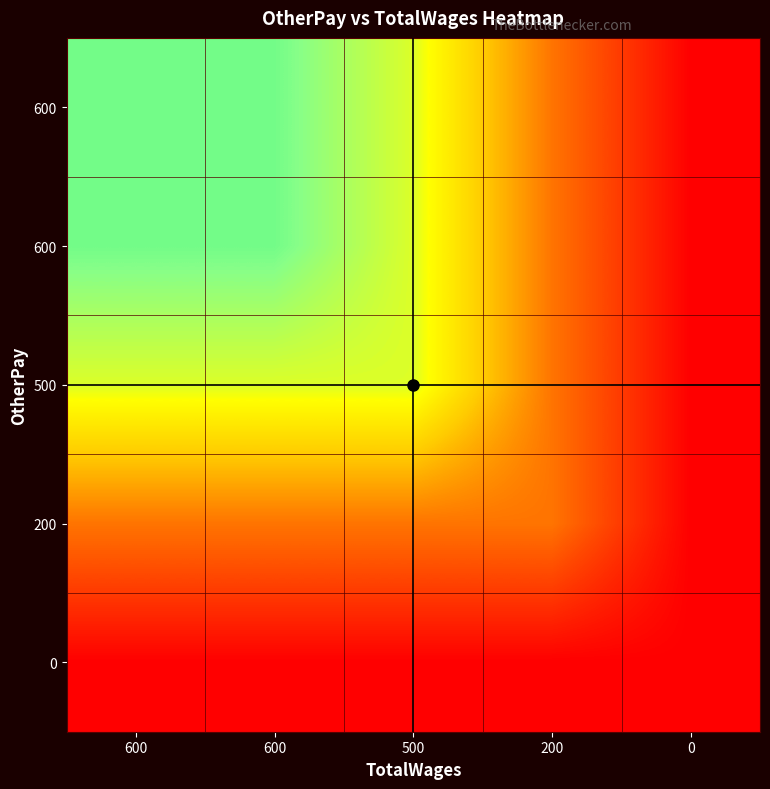

How many distinct data groups are displayed?

5